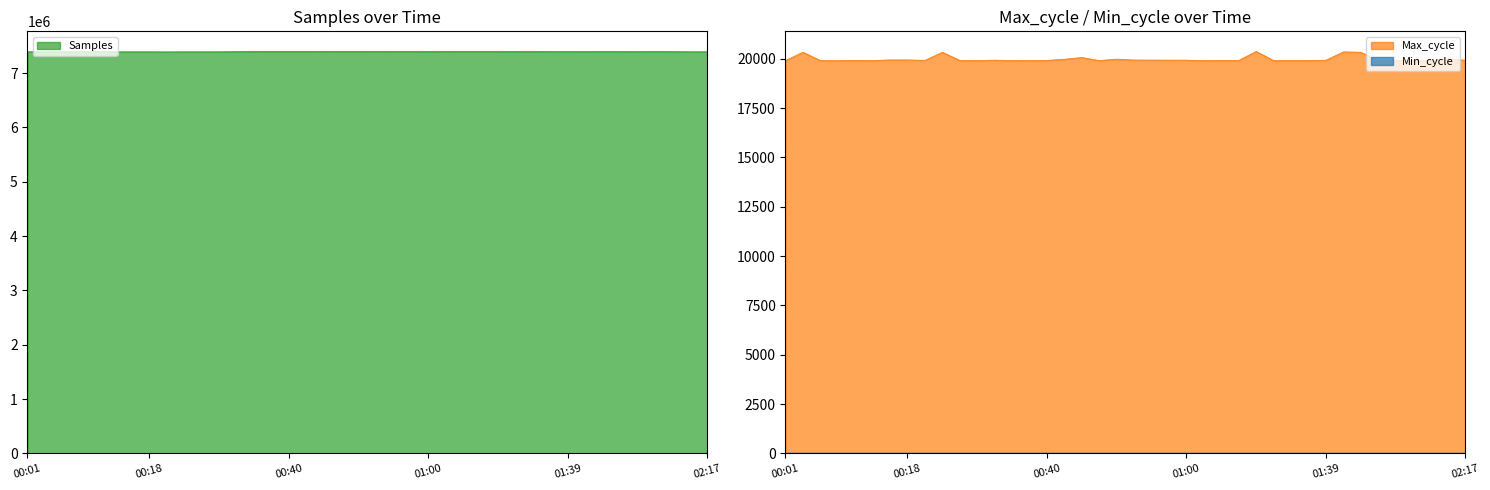

In Max_cycle, how many points are lower than both neighbors (excluding endpoints)?

11